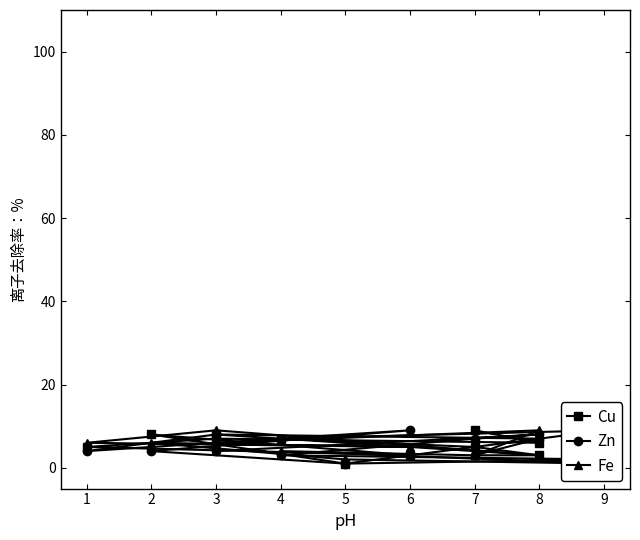

What is the average value of the Fe series?

5